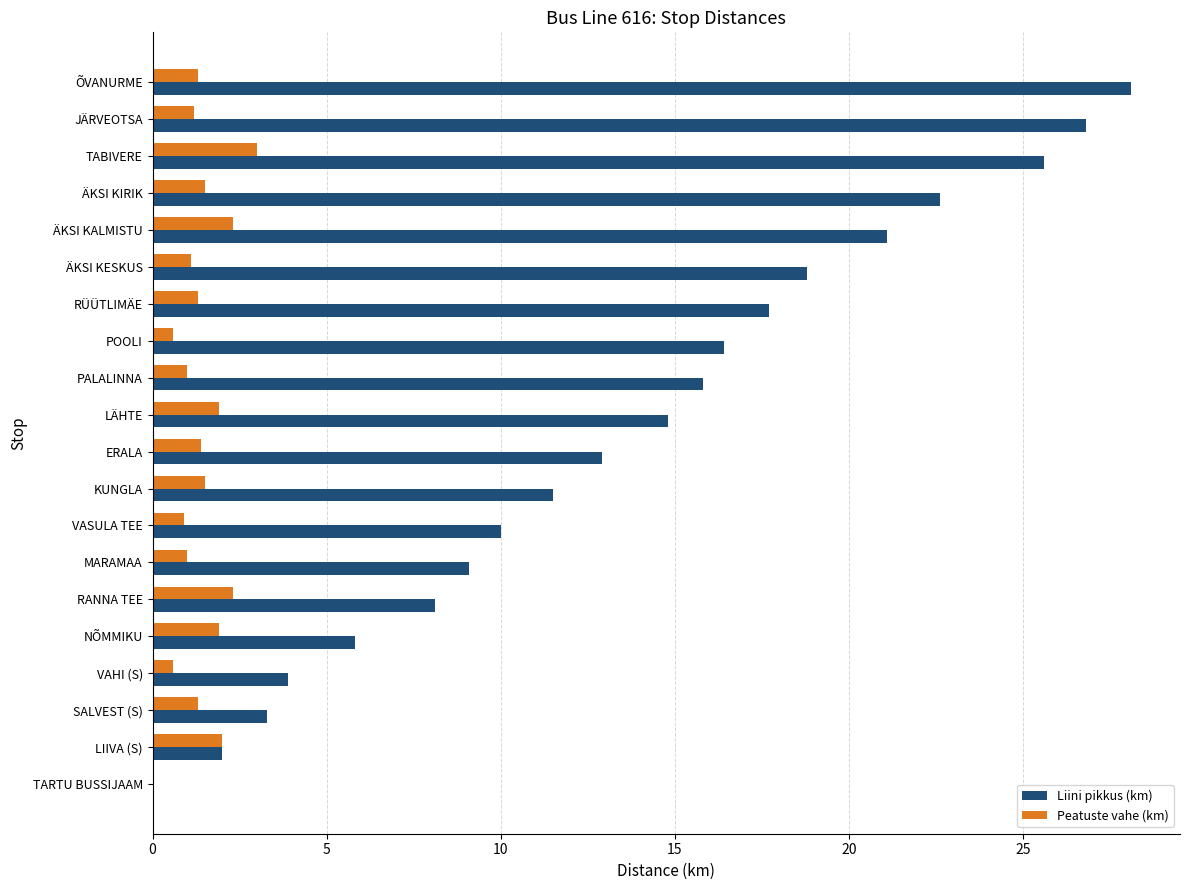

Is the value of Liini pikkus (km) at RANNA TEE greater than the value of Peatuste vahe (km) at LÄHTE?

Yes